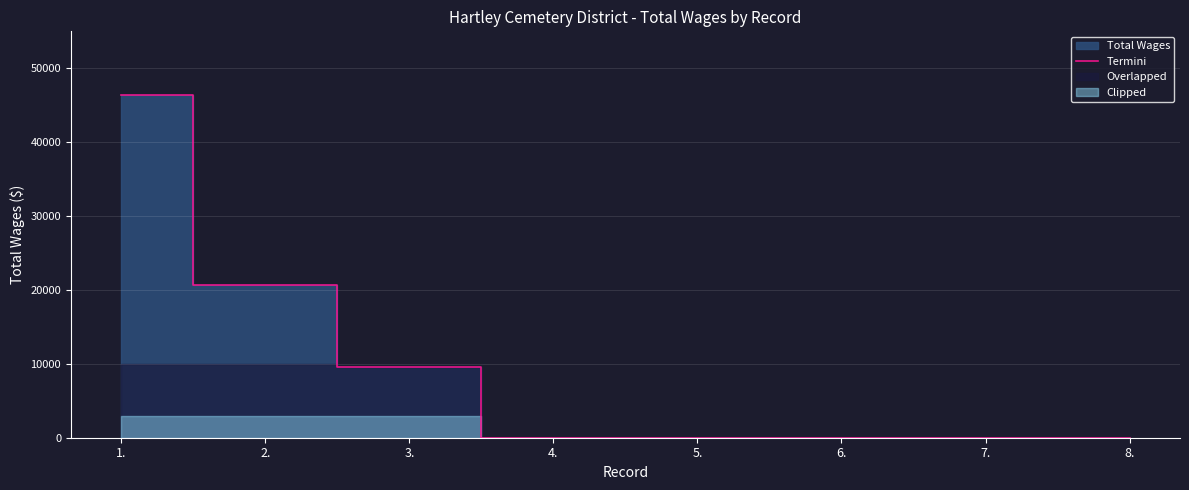

Reading left to right, extract all data points from this chart.

46322	20717	9635	0	0	0	0	0